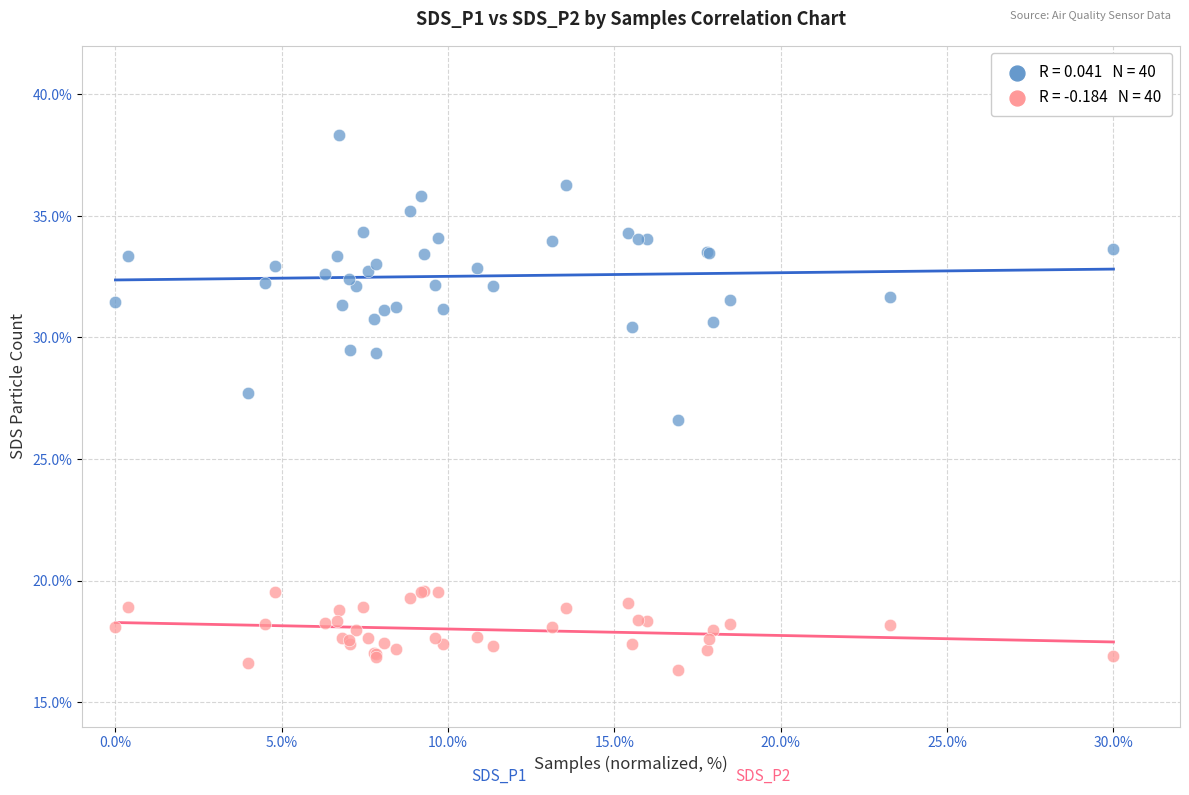

Across all series, what Y value is closest to 27?

26.6